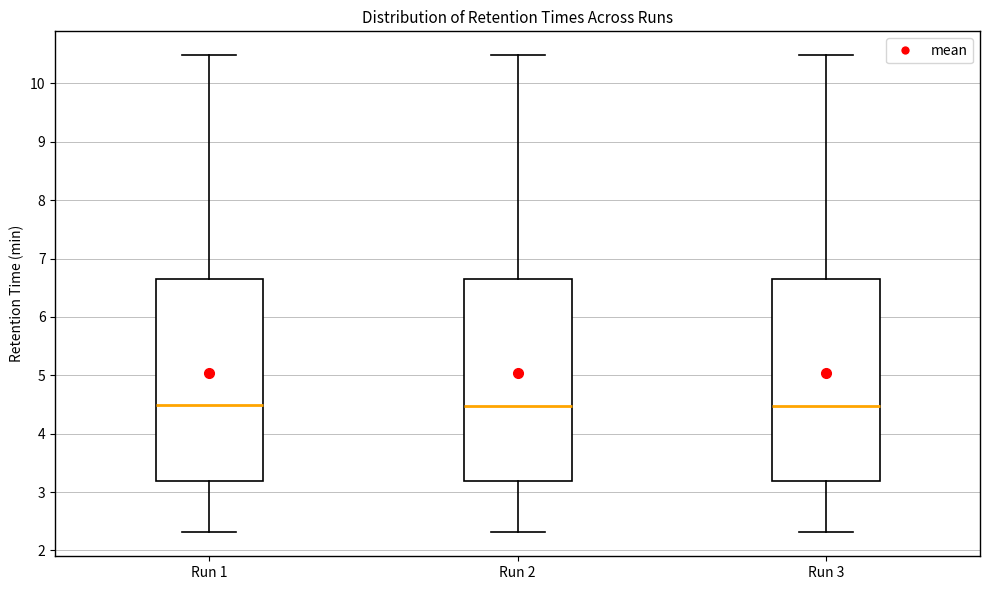

Reading left to right, transcribe this box plot: for each box, give where its median line is, the range the box spans, and where its two whiskers end, as read against the y-axis. The values are not printed on the chart, so give them approximately, as read against the axis.

Run 1: median 4.5, box 3.2 to 6.6, whiskers 2.3 to 10.5
Run 2: median 4.5, box 3.2 to 6.6, whiskers 2.3 to 10.5
Run 3: median 4.5, box 3.2 to 6.6, whiskers 2.3 to 10.5